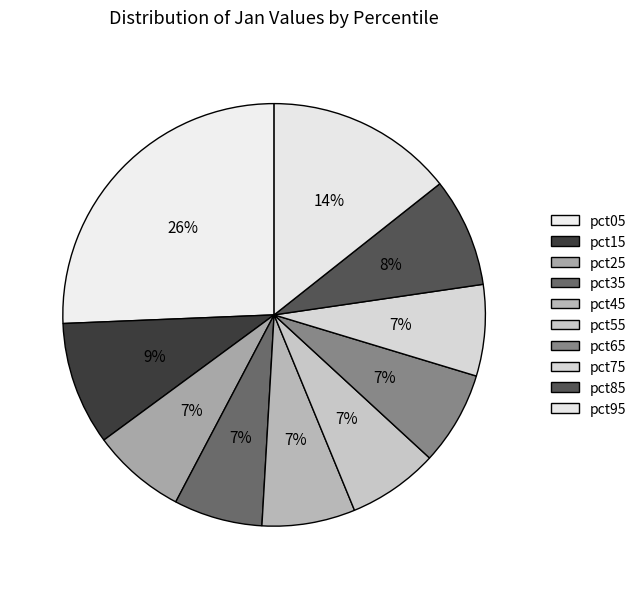

How many slices are in this pie chart?

10